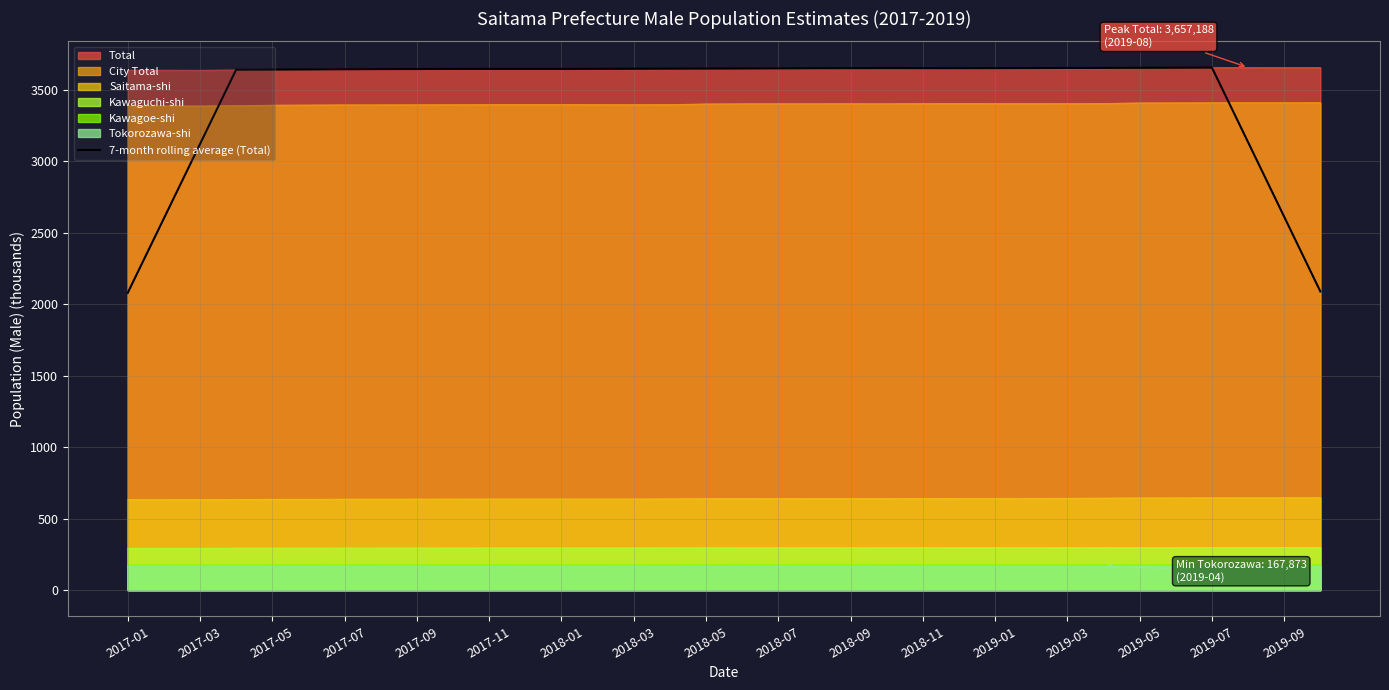

Which series has the largest range (max minus min)?

7-month rolling average (Total)